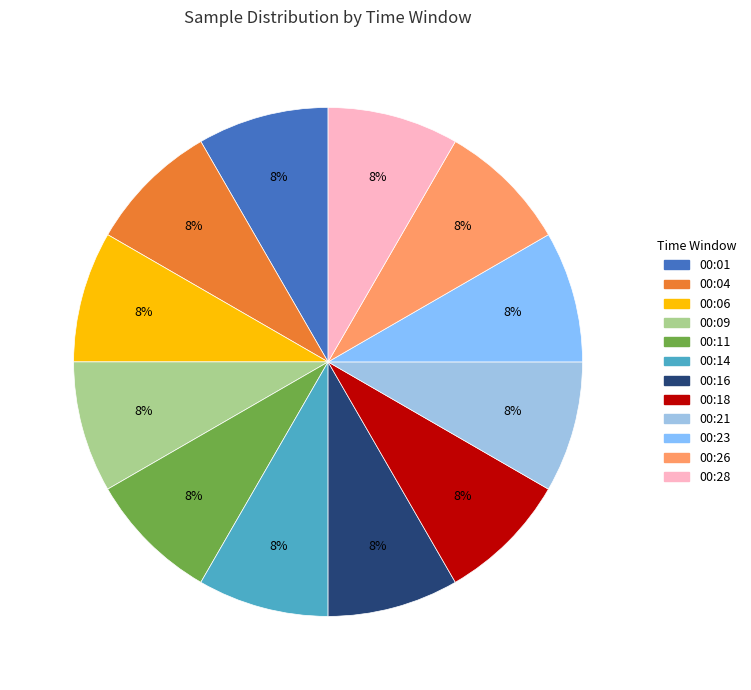

Is there a majority slice in this chart?

No